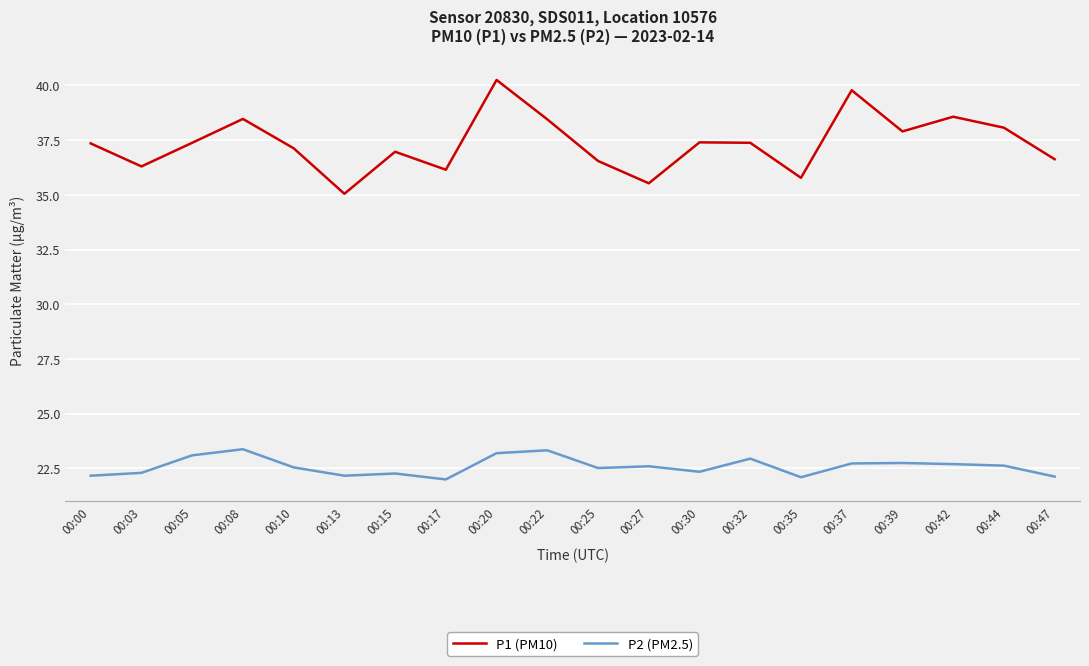

Which series has the largest total across all categories?

P1 (PM10)